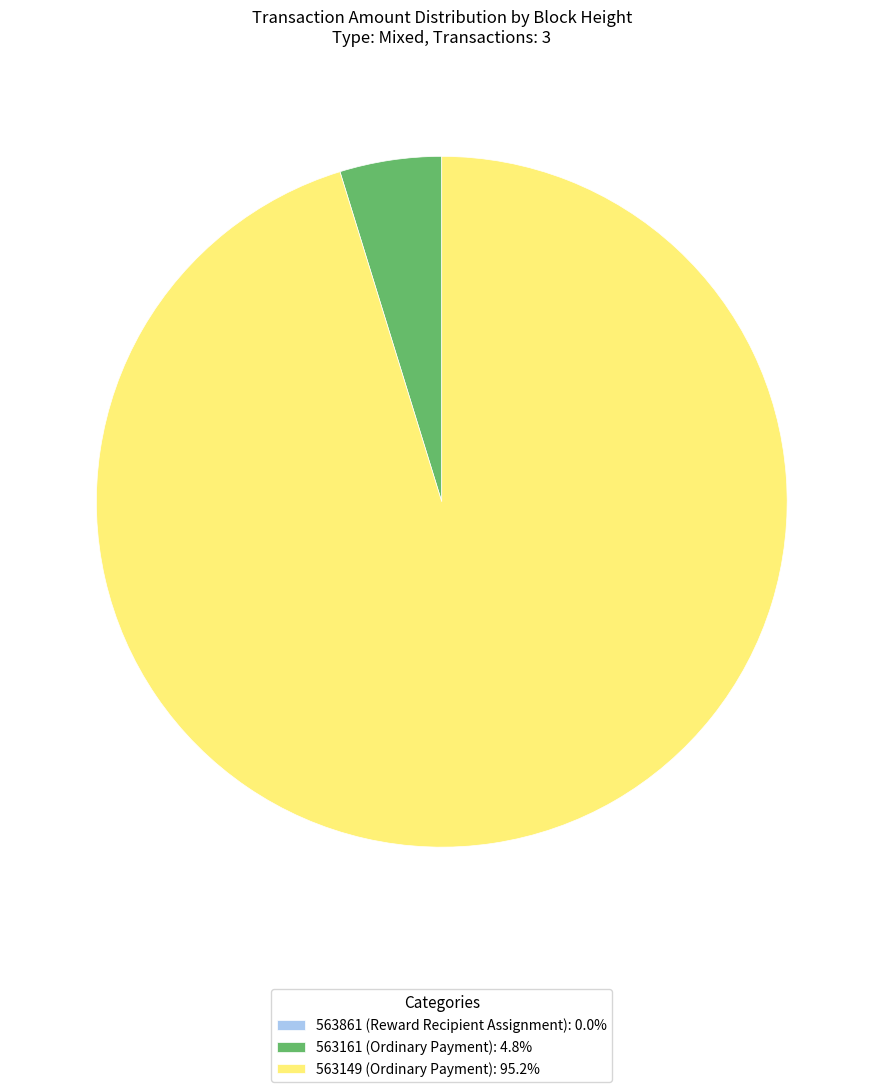

Between 563161 (Ordinary Payment) and 563149 (Ordinary Payment), which is larger?

563149 (Ordinary Payment)